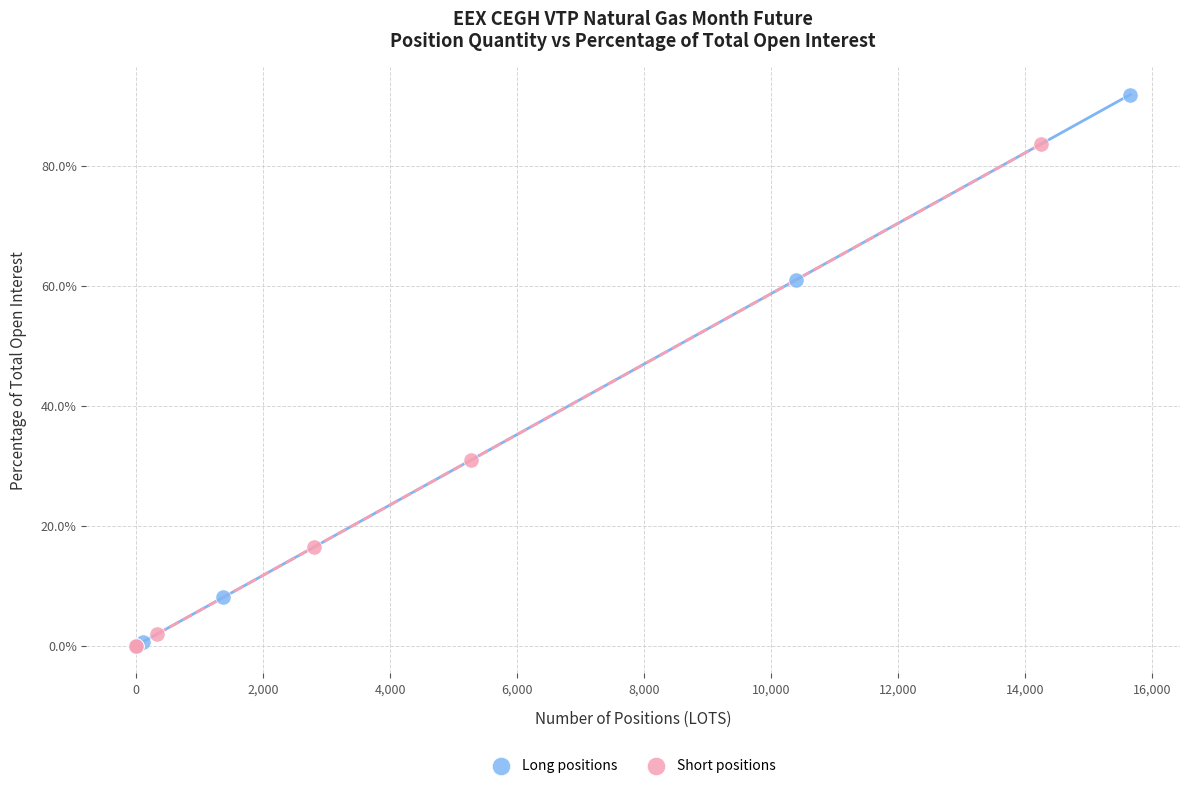

Which series contains the highest Y value?

Long positions